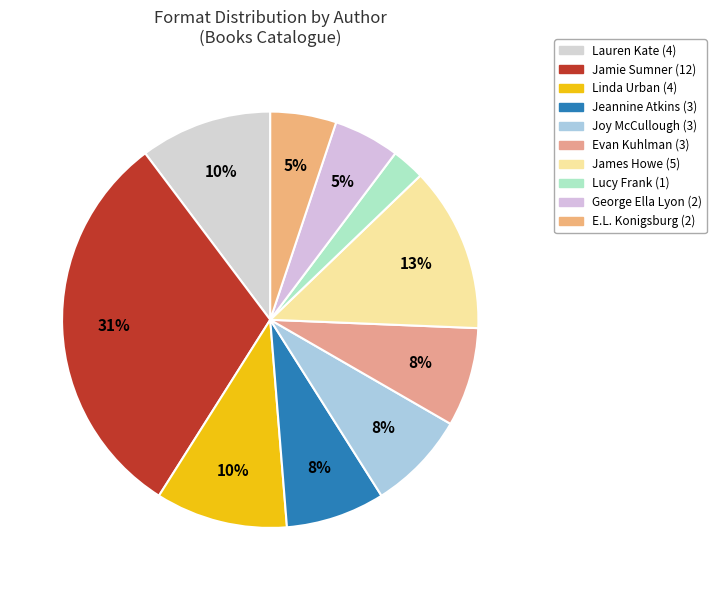

How many segments does this pie chart have?

10